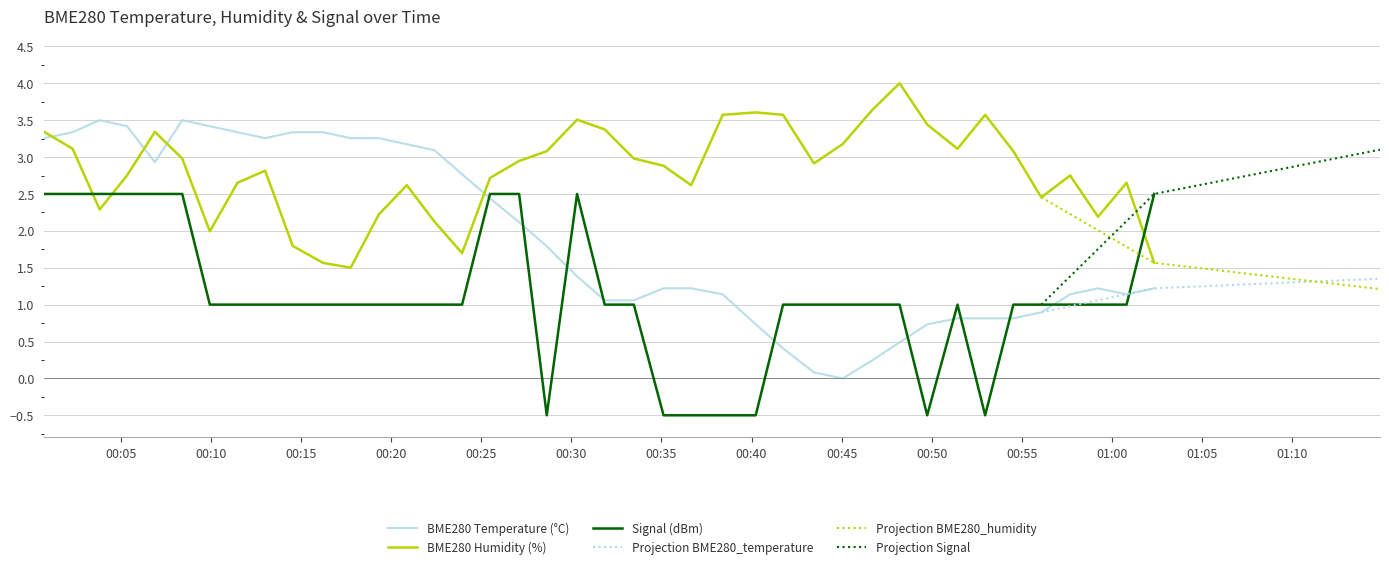

Which series has the largest total across all categories?

BME280_humidity